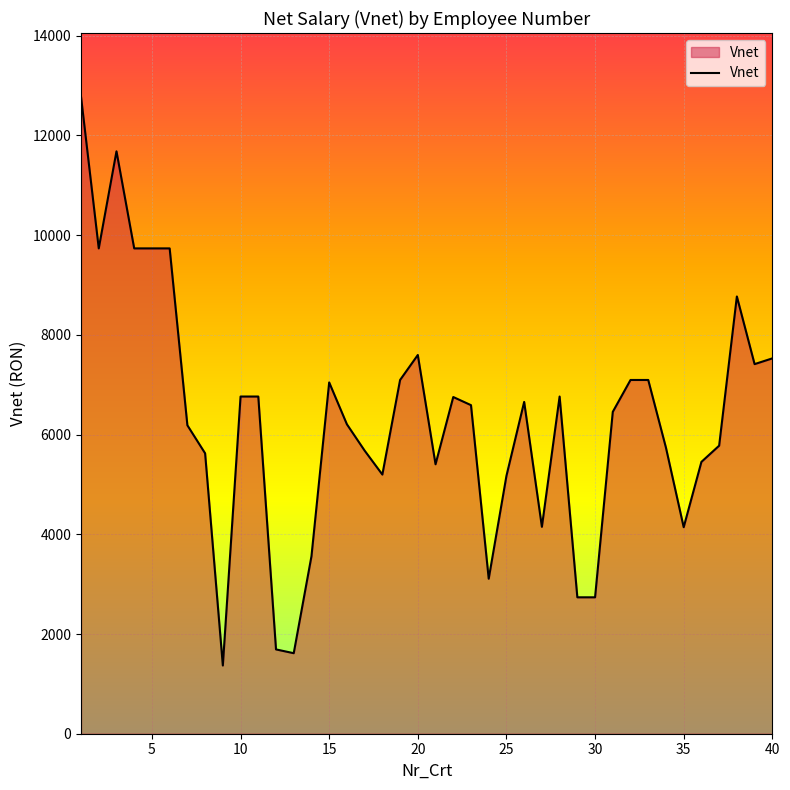

What is the difference between the maximum and minimum values?

11408